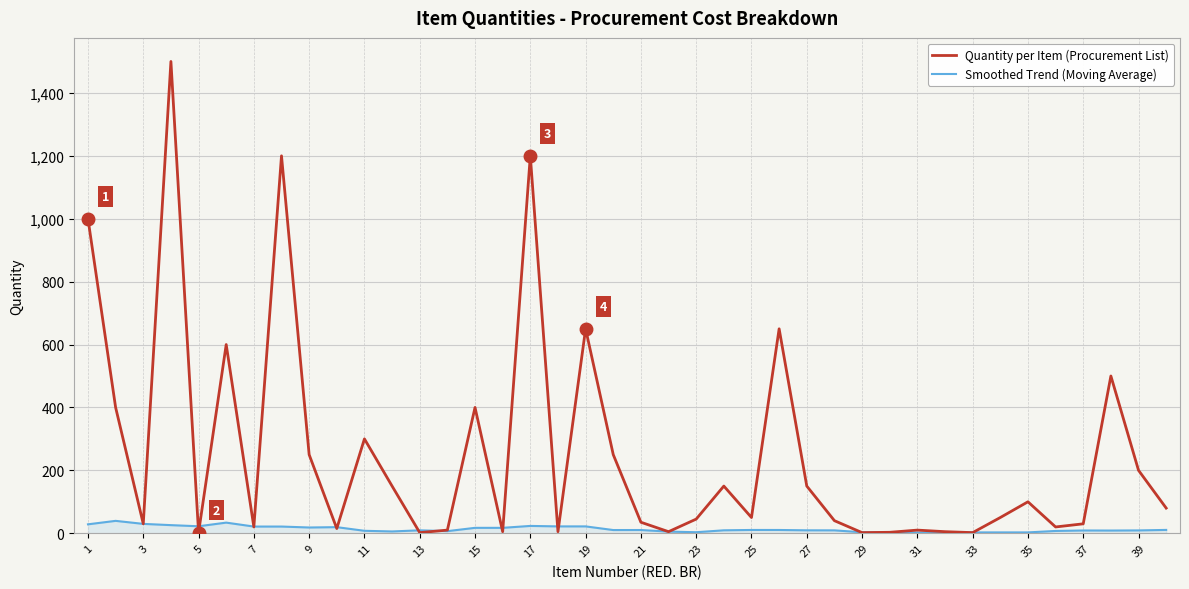

What is the average value of the Quantity per Item (Procurement List) series?

252.9